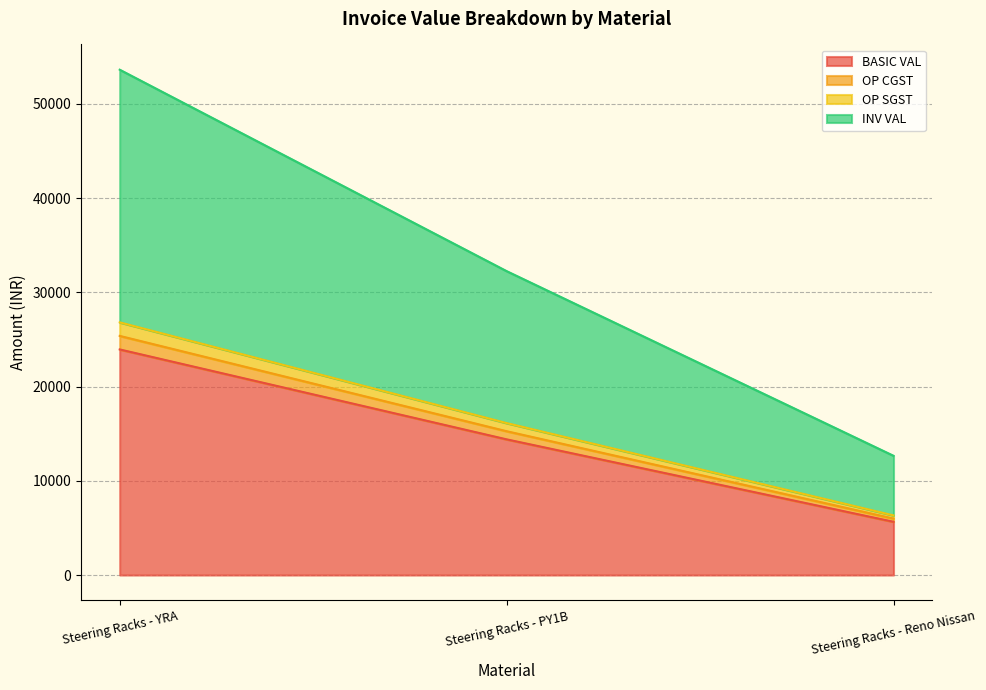

Between Steering Racks - YRA and Steering Racks - PY1B, which series saw the biggest shift?

INV VAL